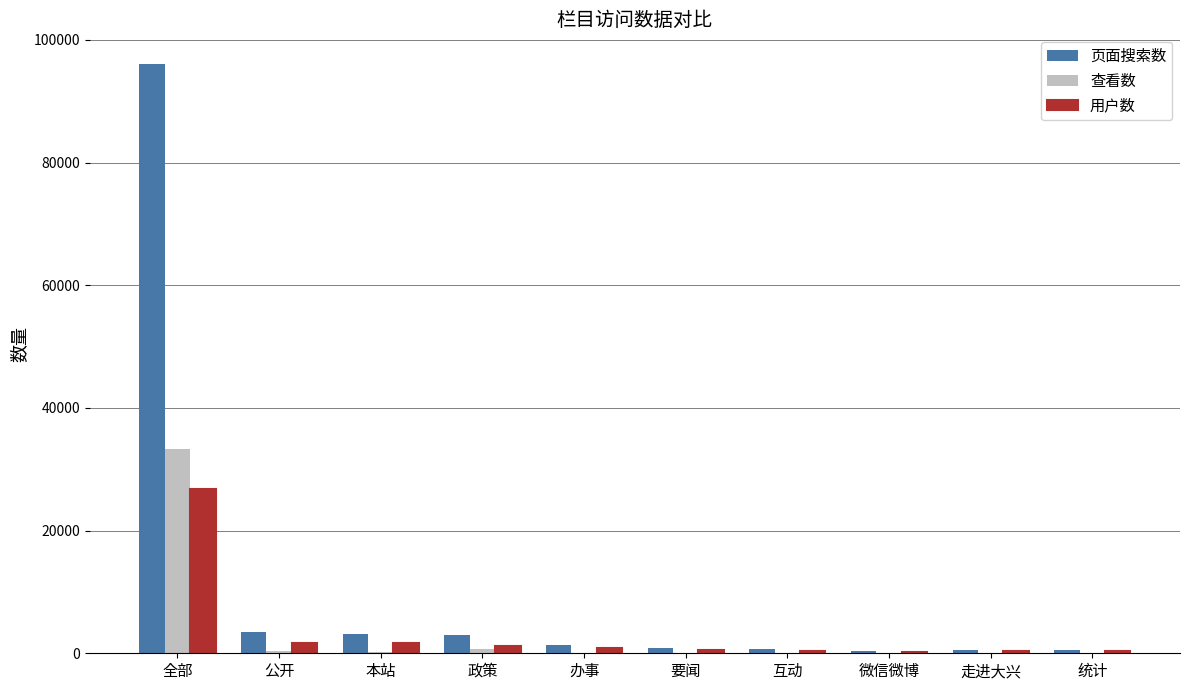

What is the sum of the 页面搜索数 values at 要闻 and 办事?

2162